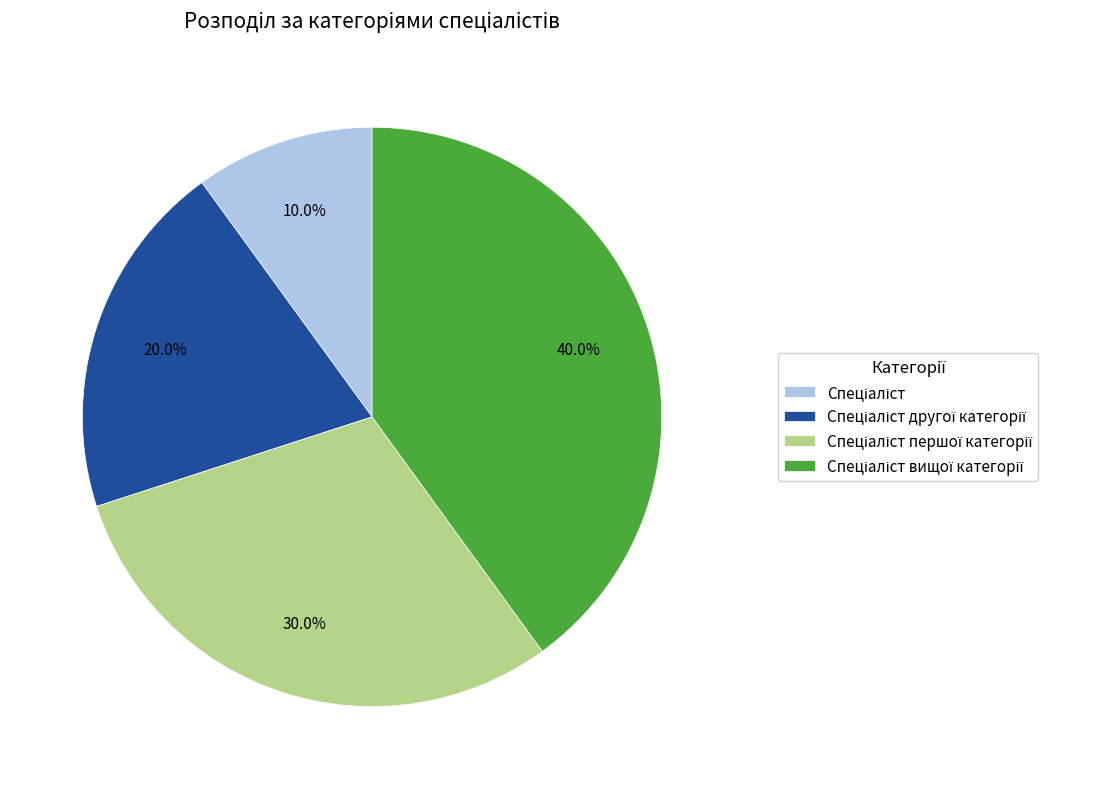

Does any single category account for the majority?

No